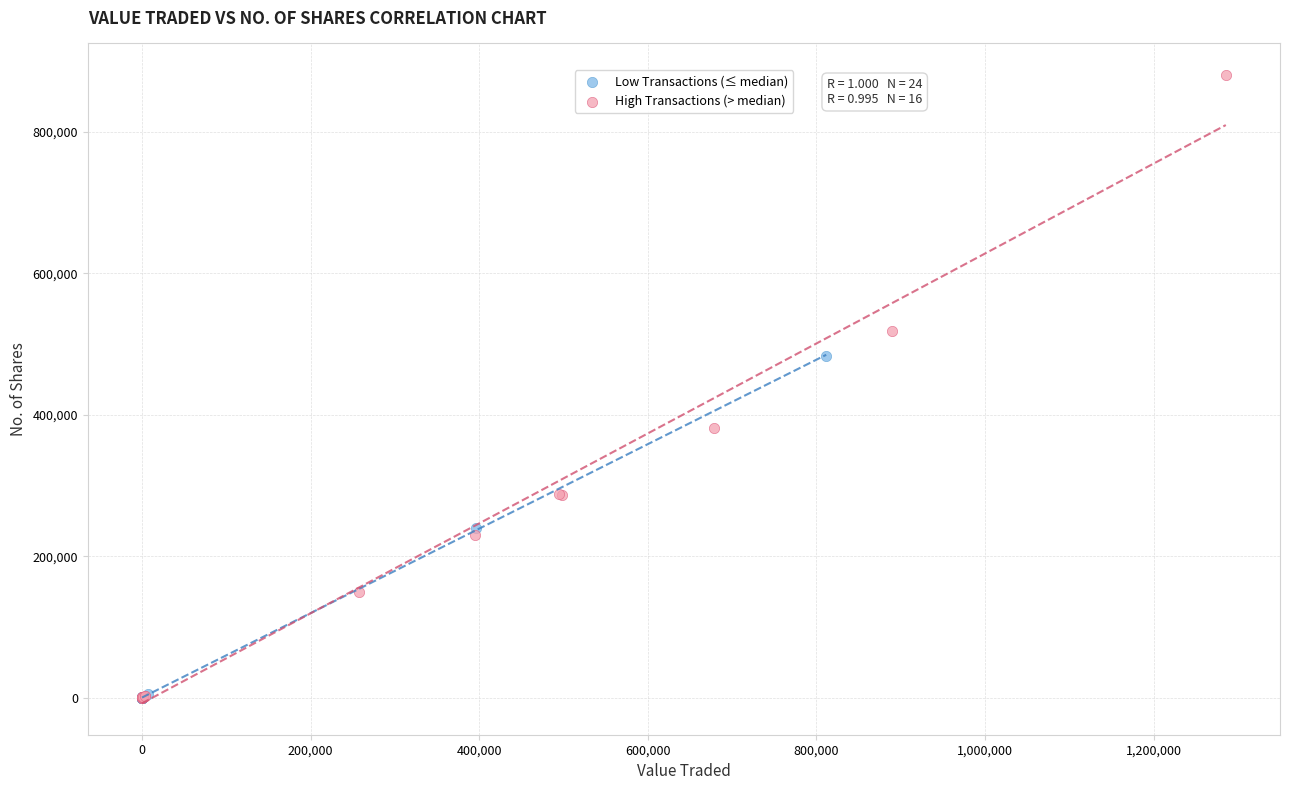

Which series contains the highest Y value?

High Transactions (> median)